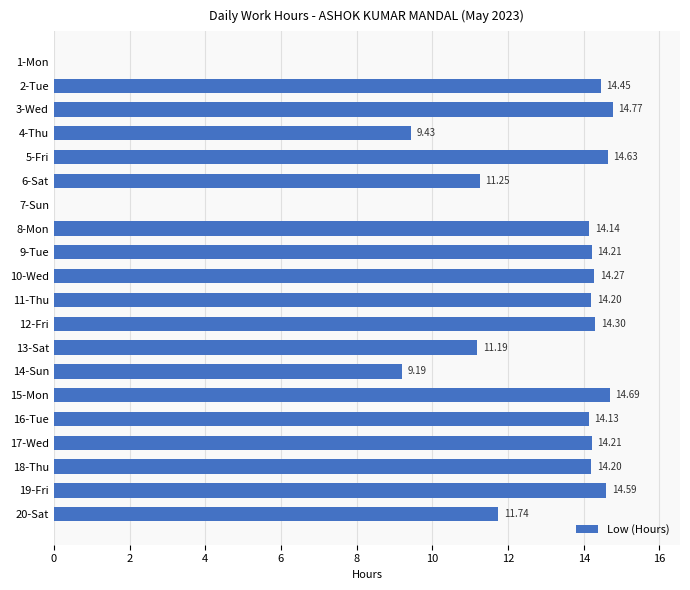

What is the maximum value shown in the chart?

14.8